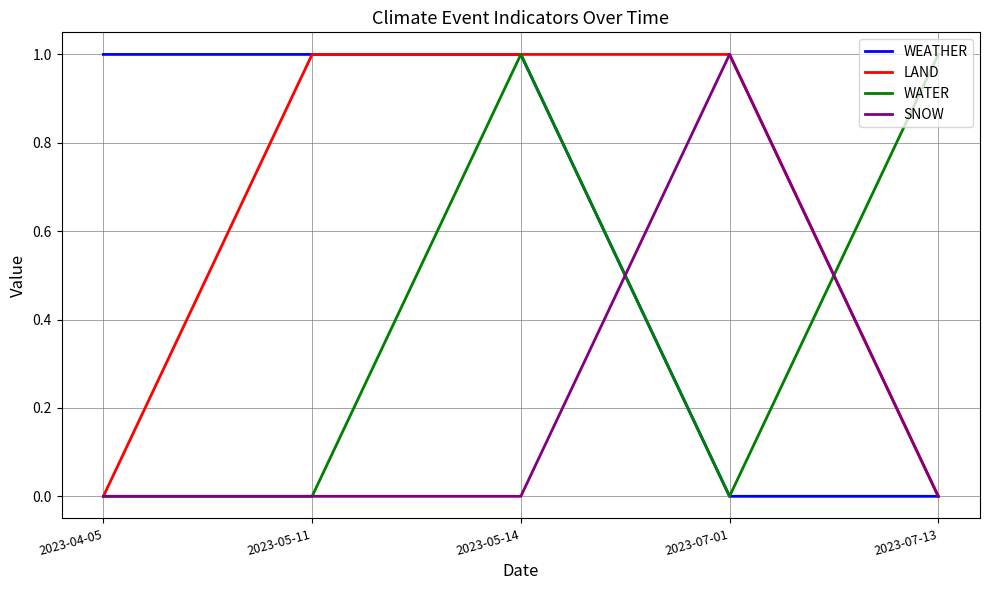

The value of WATER at 2023-07-01 is 0. True or false?

True